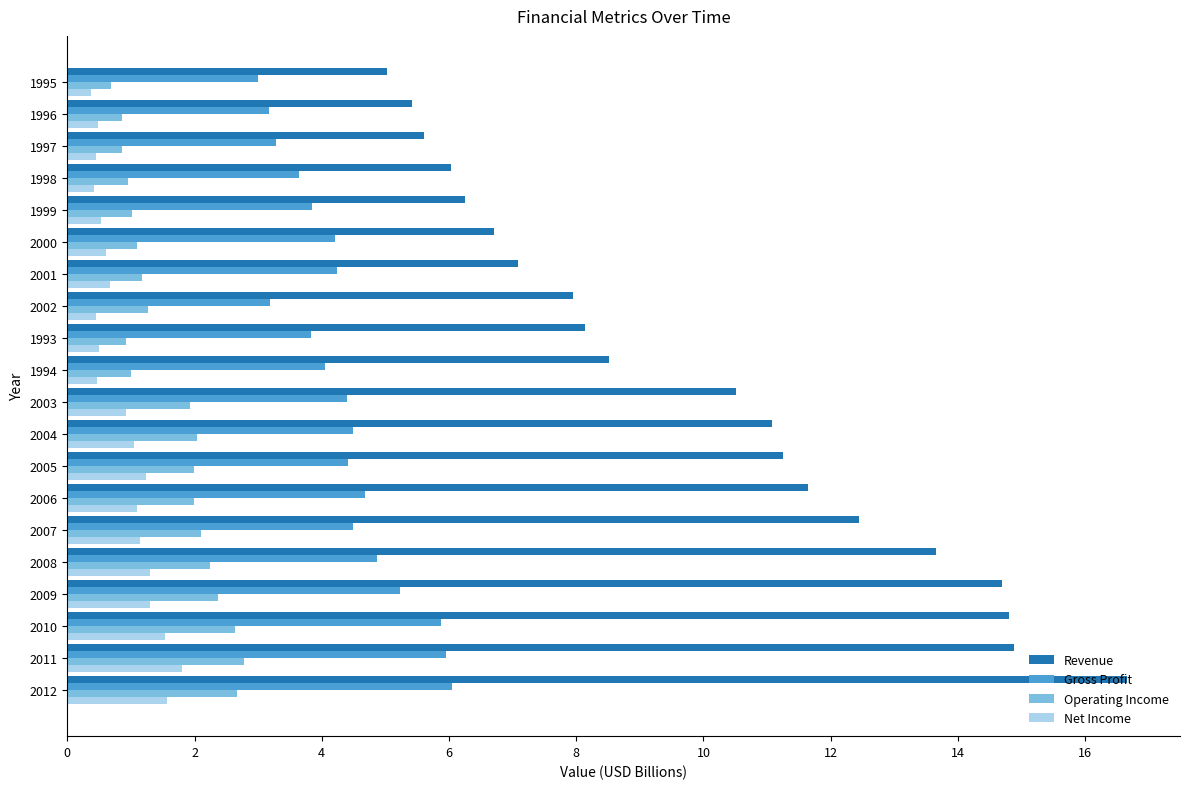

True or false: Gross Profit has a value of 3.6 at 1998.

True